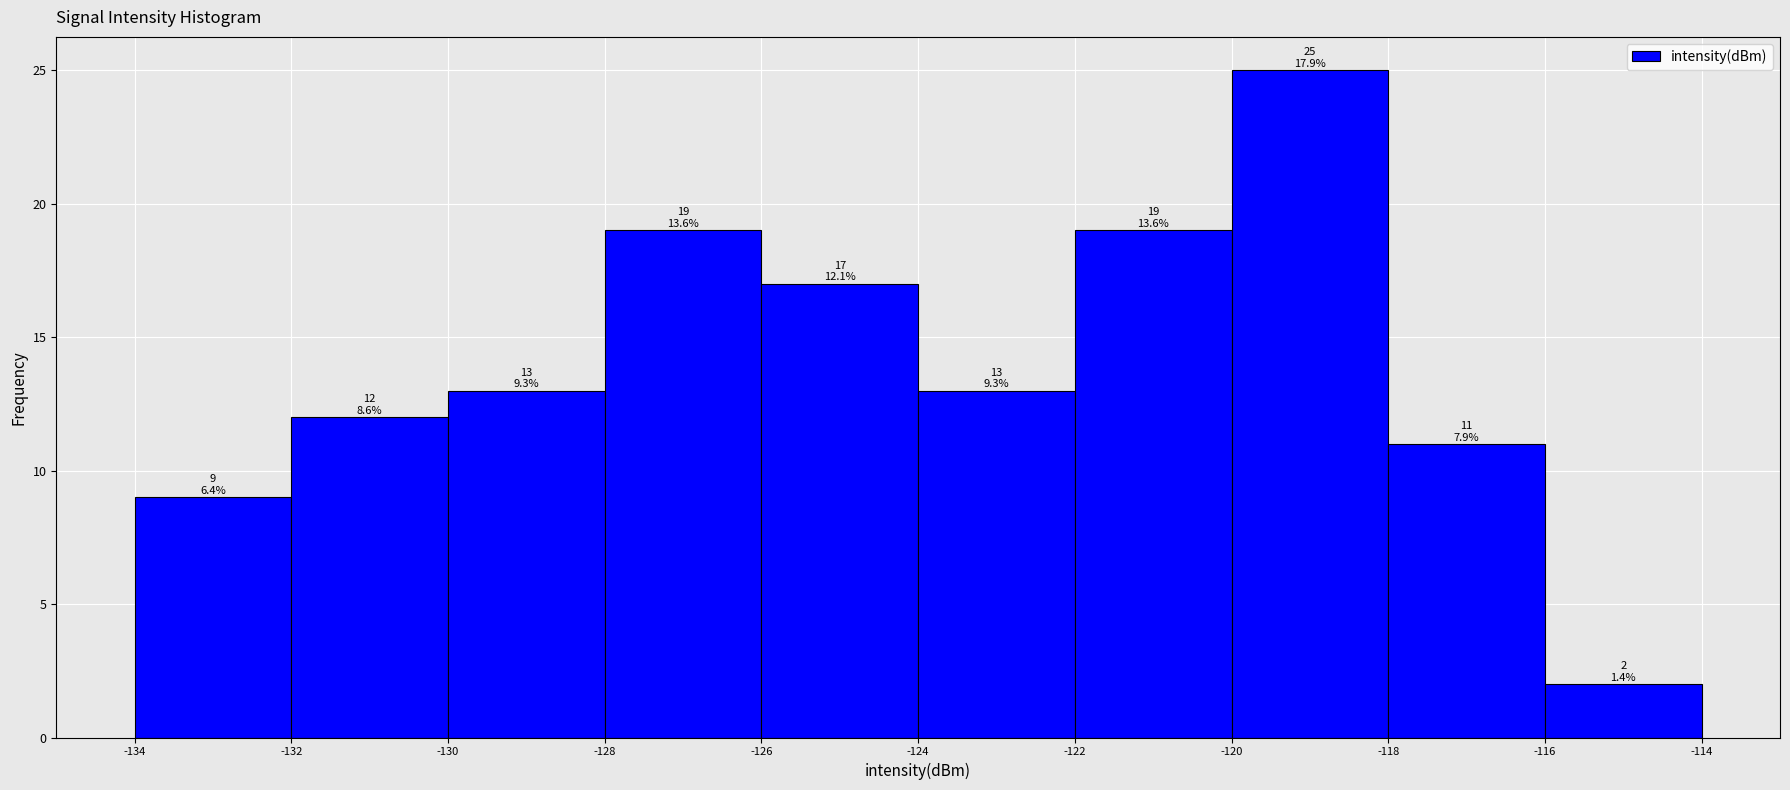

Which range on the x-axis has the tallest bar?

-120 to -118